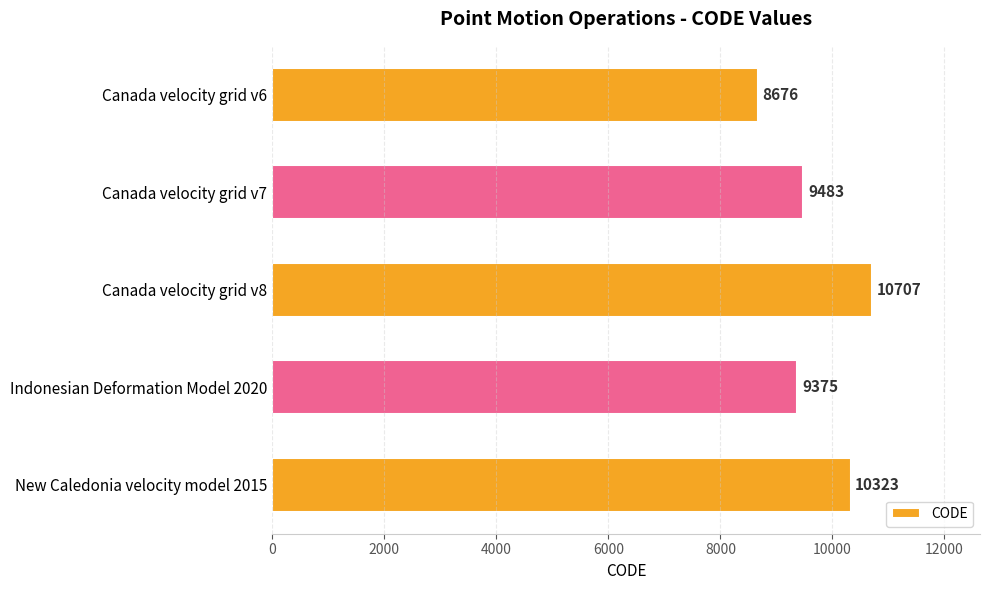

What is the difference between the maximum and minimum values?

2031